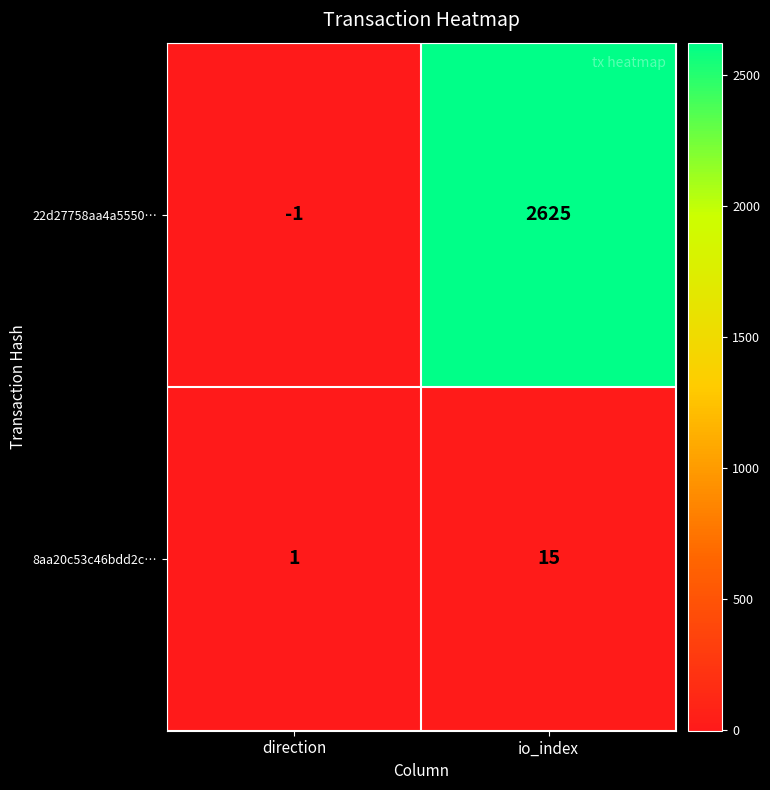

How many series are shown in this chart?

2